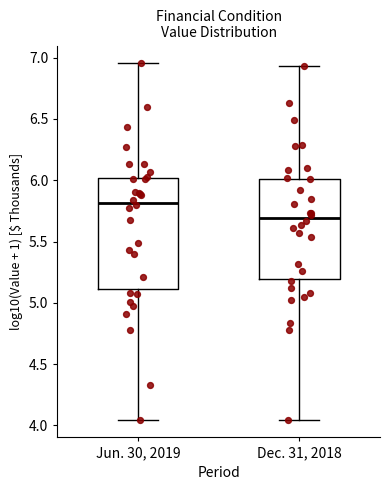

Reading left to right, read every box against the y-axis: the position of its median line, the range the box covers, and the ends of its whiskers. The values are not printed on the chart, so give them approximately, as read against the axis.

Jun. 30, 2019: median 5.80, box 5.10 to 6.00, whiskers 4.05 to 6.95
Dec. 31, 2018: median 5.70, box 5.20 to 6.00, whiskers 4.05 to 6.95